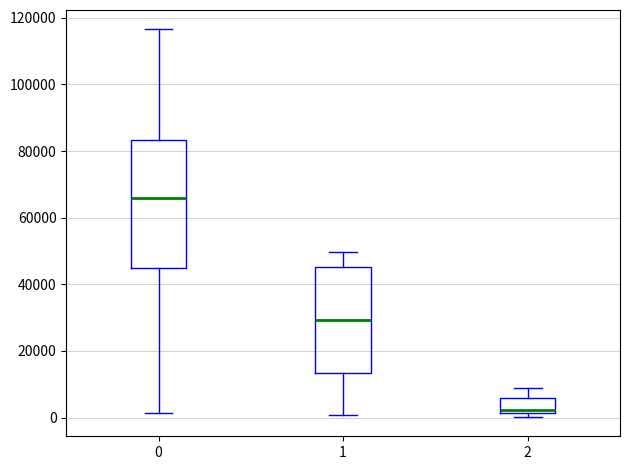

Reading left to right, read every box against the y-axis: the position of its median line, the range the box covers, and the ends of its whiskers. The values are not printed on the chart, so give them approximately, as read against the axis.

0: median 66000, box 44000 to 84000, whiskers 2000 to 116000
1: median 30000, box 14000 to 46000, whiskers 0 to 50000
2: median 2000 (just above the box's lower edge), box 2000 to 6000, whiskers 0 to 8000